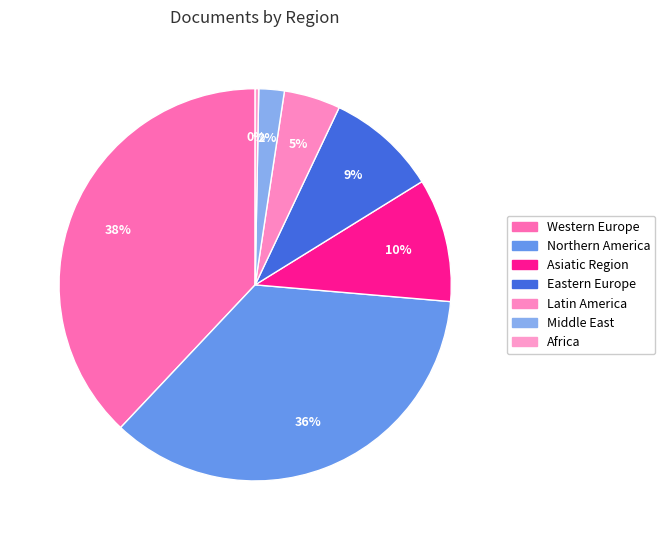

Count the number of slices in the pie.

7